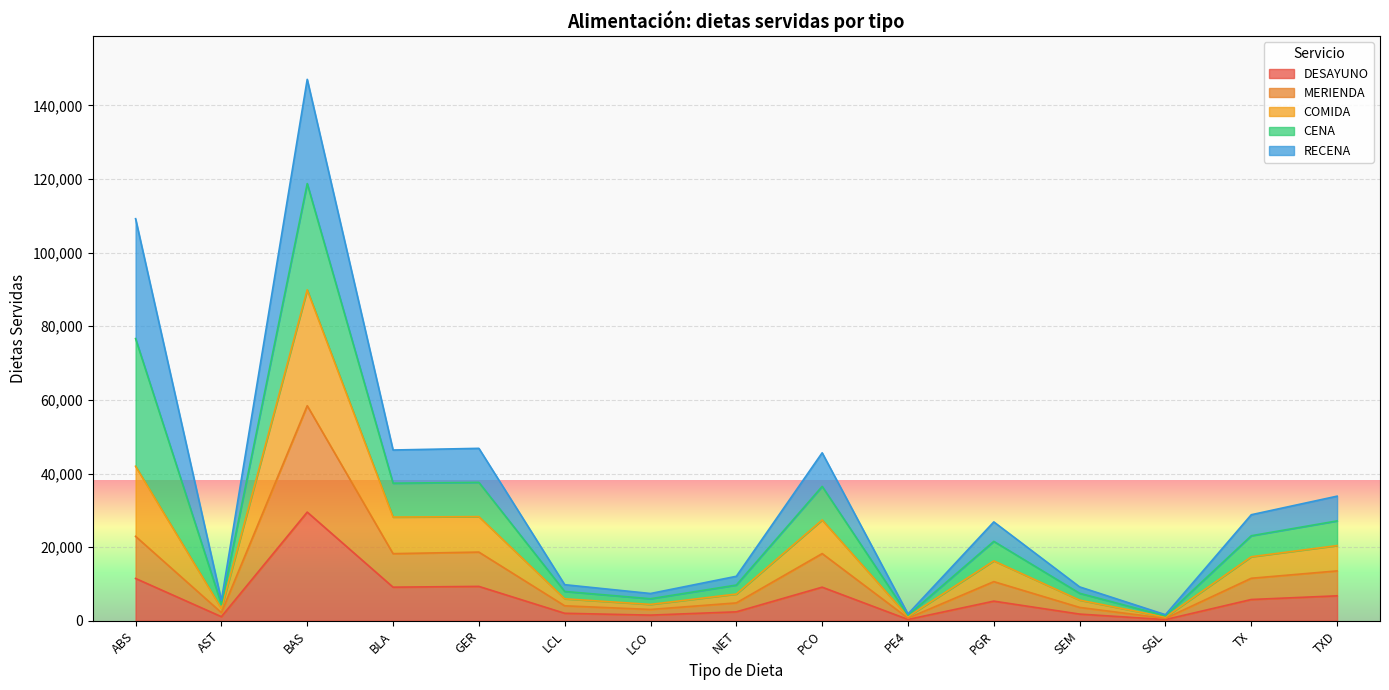

What is the difference between the highest and lowest values at PE4?

1139